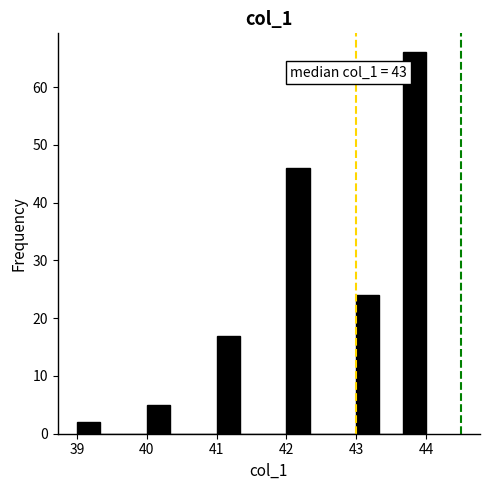

Read against the x-axis, roughly where is the centre of the tallest bar?

43.8